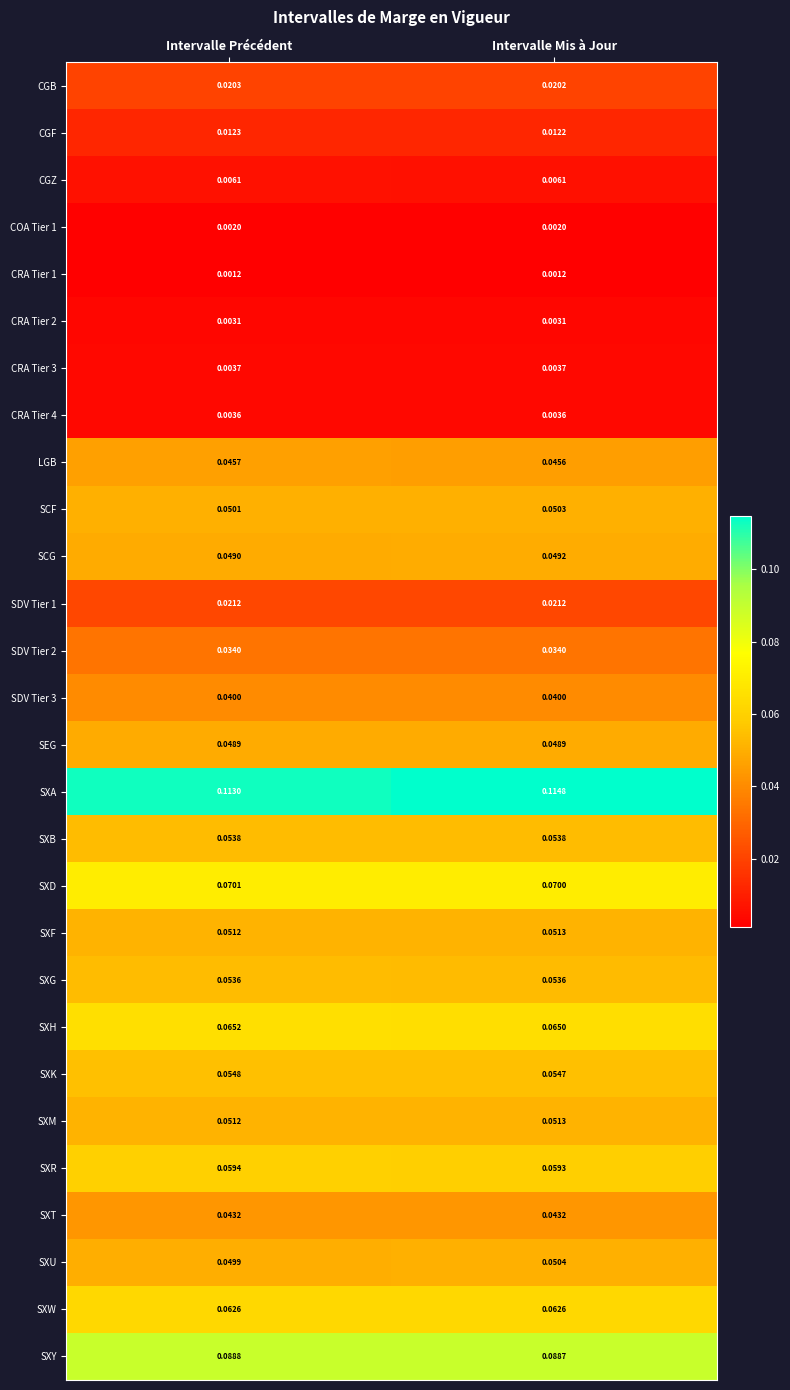

List the labels in order of SXM value, smallest first.

Intervalle Précédent, Intervalle Mis à Jour